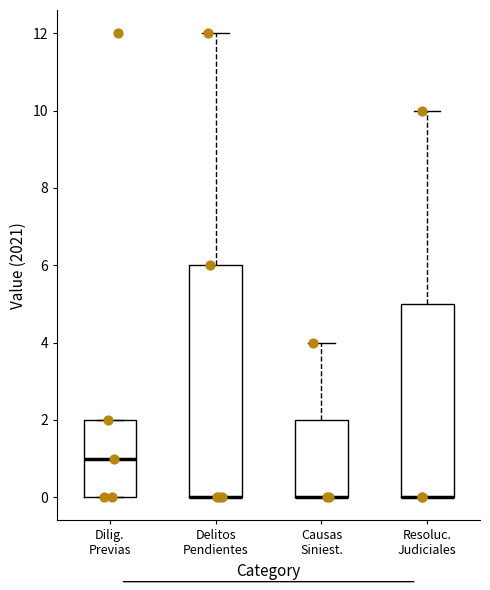

Comparing the boxes themselves (not the whiskers), which one is the tallest?

Delitos Pendientes